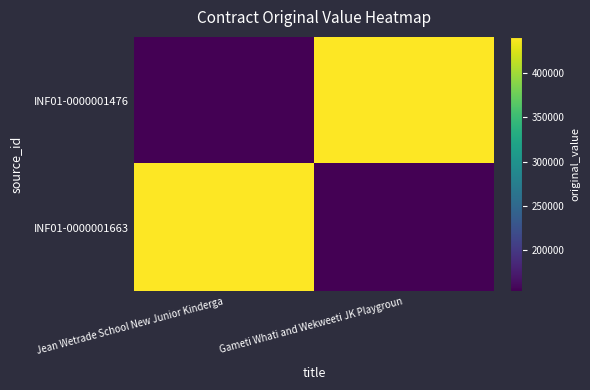

Which series has the widest spread of values?

INF01-0000001476